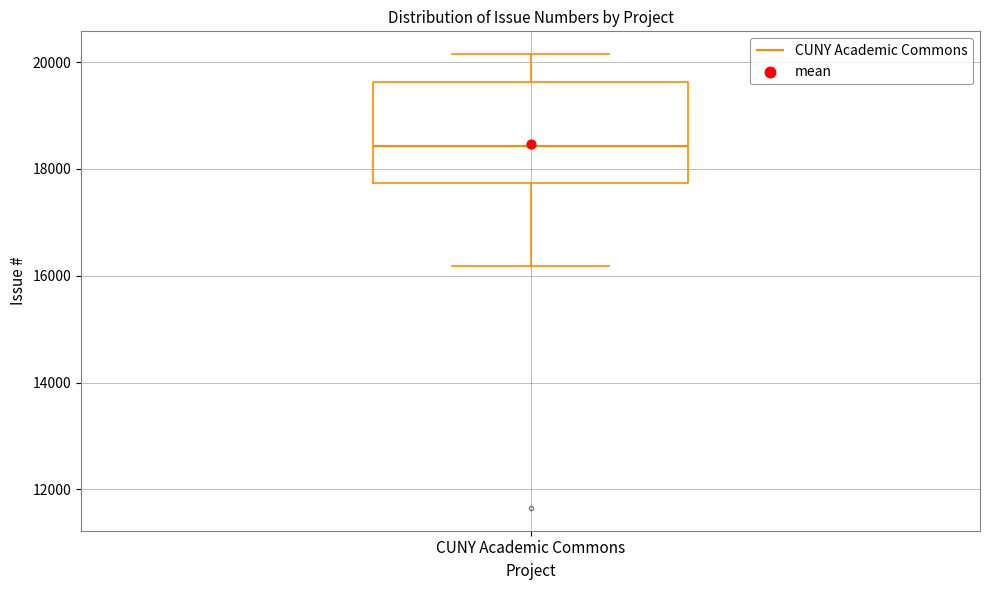

Transcribe this box plot: give where the median line is, the range the box spans, and where the two whiskers end, as read against the y-axis. The values are not printed on the chart, so give them approximately, as read against the axis.

median 18400, box 17800 to 19600, whiskers 16200 to 20200